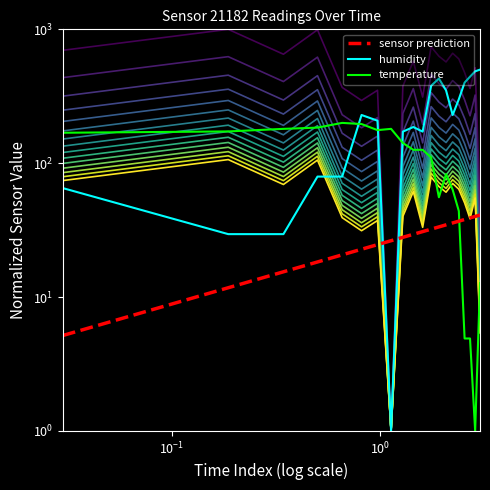

In temperature, how many points are higher than both neighbors (excluding endpoints)?

3